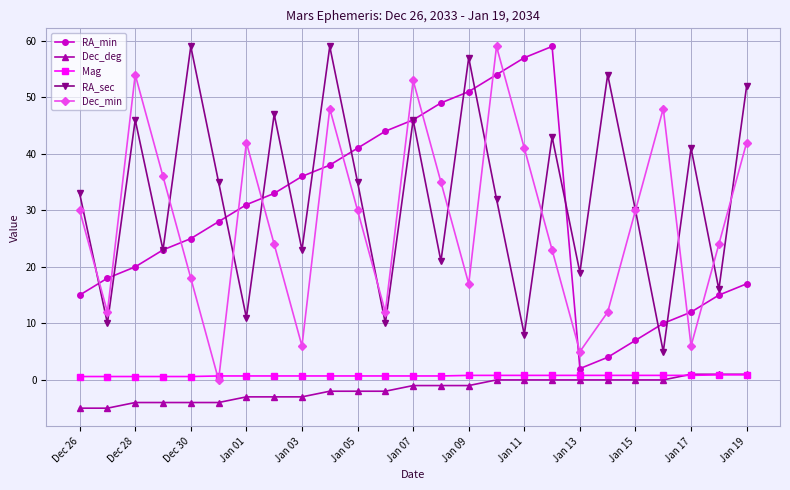

At how many categories does at least one series exceed 26?

22